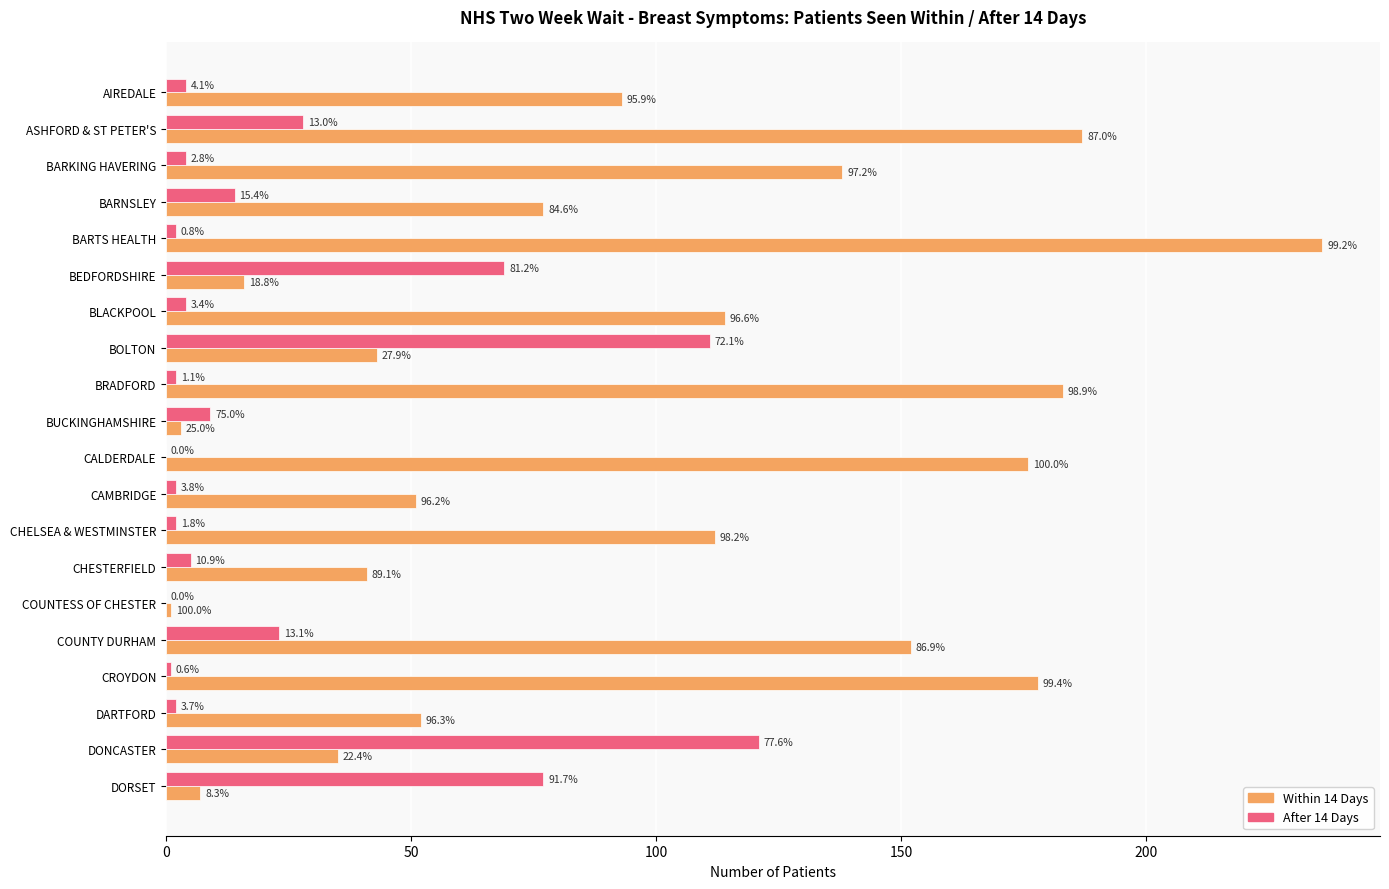

What is the difference between the second highest and second lowest values in the Within 14 Days series?

184